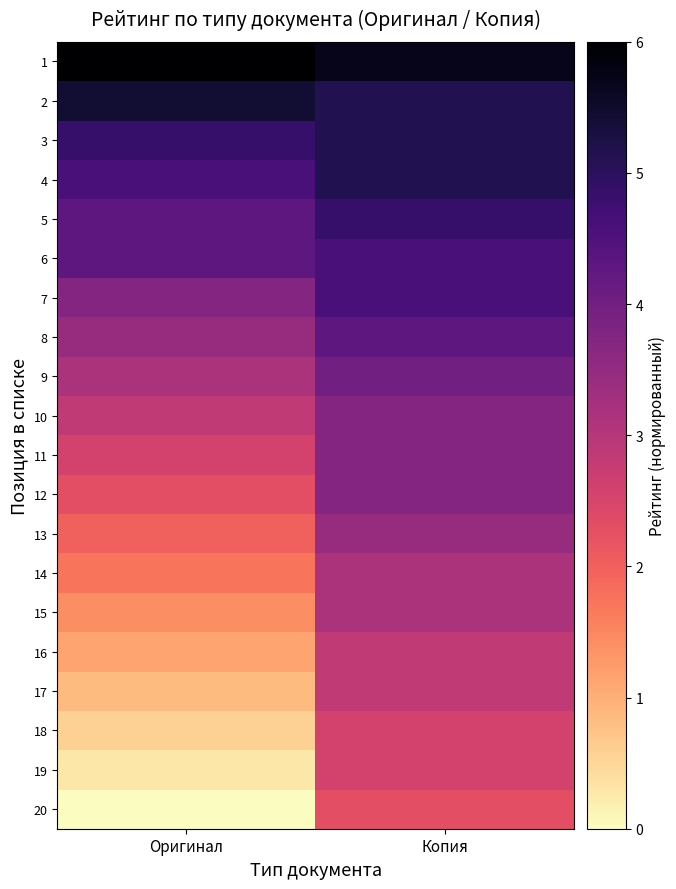

Reading left to right, transcribe all the data shown in this chart.

1: Оригинал=6.0	Копия=5.7
2: Оригинал=5.4	Копия=5.1
3: Оригинал=4.9	Копия=5.1
4: Оригинал=4.6	Копия=5.1
5: Оригинал=4.3	Копия=4.9
6: Оригинал=4.3	Копия=4.6
7: Оригинал=3.7	Копия=4.6
8: Оригинал=3.4	Копия=4.3
9: Оригинал=3.1	Копия=4.0
10: Оригинал=2.9	Копия=3.7
11: Оригинал=2.6	Копия=3.7
12: Оригинал=2.3	Копия=3.7
13: Оригинал=2.0	Копия=3.4
14: Оригинал=1.7	Копия=3.1
15: Оригинал=1.4	Копия=3.1
16: Оригинал=1.1	Копия=2.9
17: Оригинал=0.9	Копия=2.9
18: Оригинал=0.6	Копия=2.6
19: Оригинал=0.3	Копия=2.6
20: Оригинал=0.0	Копия=2.3